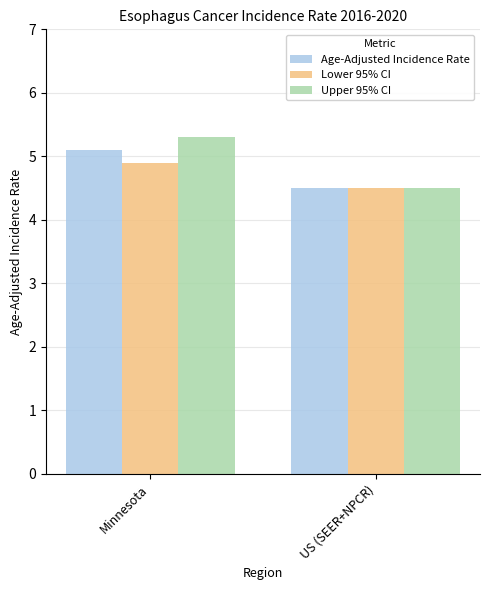

Reading left to right, what are all the values shown in this chart?

Age-Adjusted Incidence Rate: 5.1	4.5
Lower 95% CI: 4.9	4.5
Upper 95% CI: 5.3	4.5